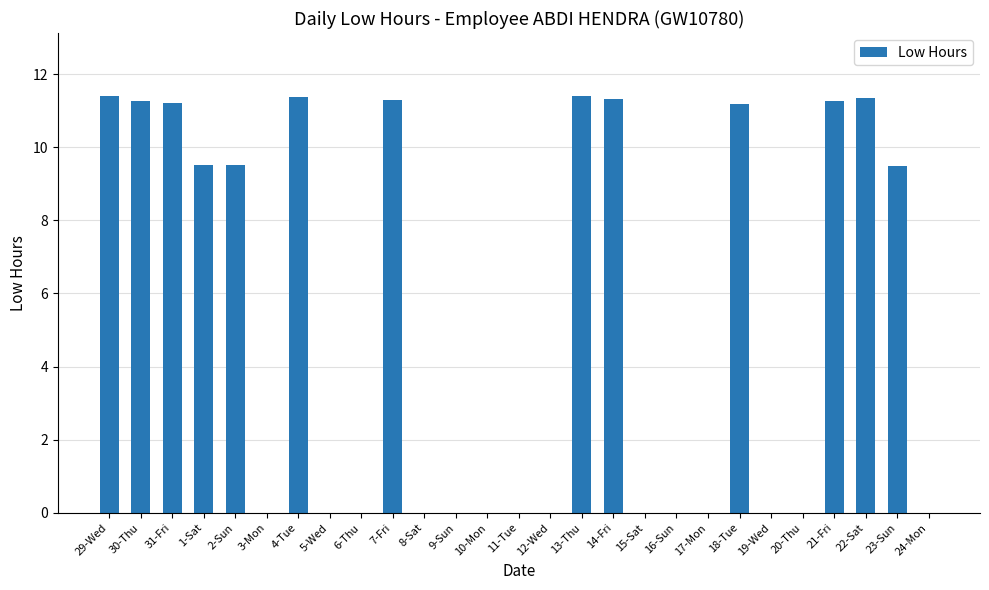

Are the bars horizontal?

No